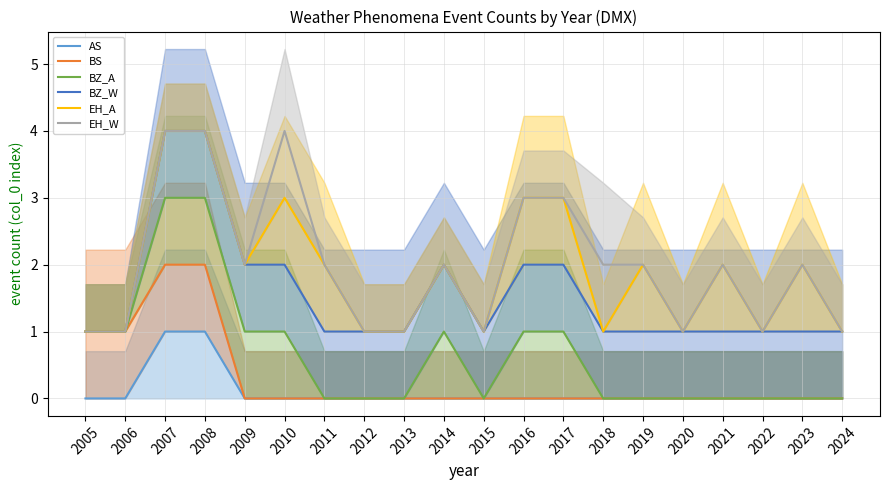

True or false: BZ_W and EH_W cross at least once.

False